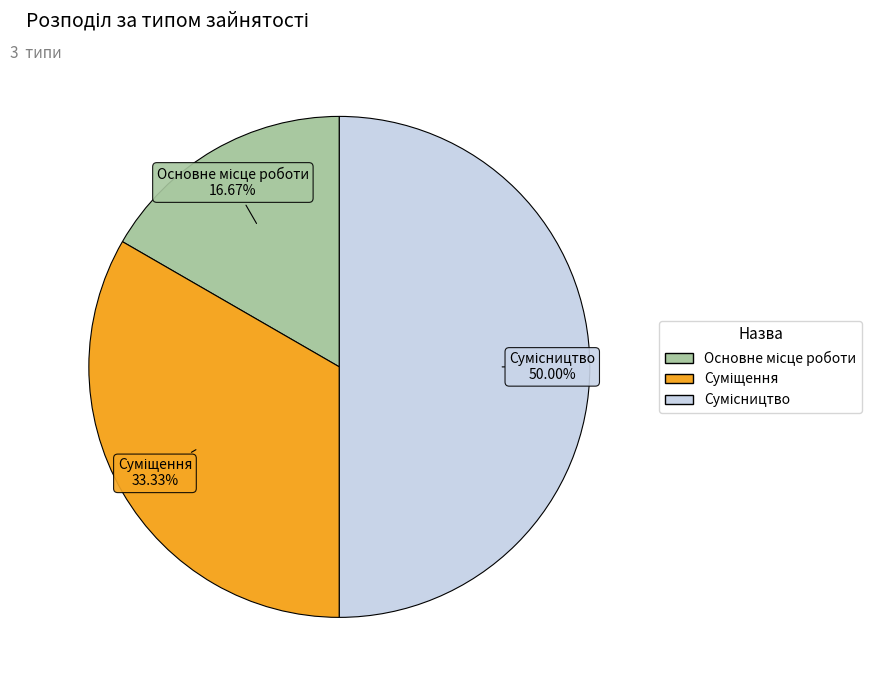

How many segments does this pie chart have?

3